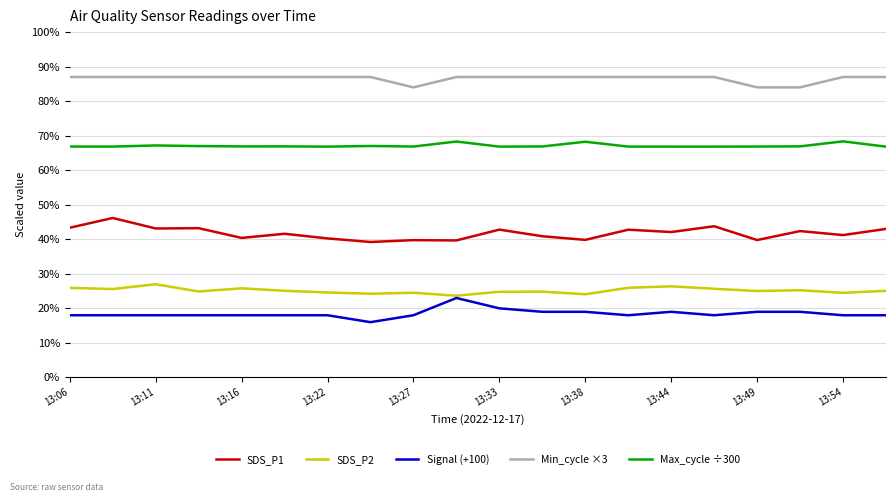

True or false: SDS_P1 and Min_cycle ×3 cross at least once.

False